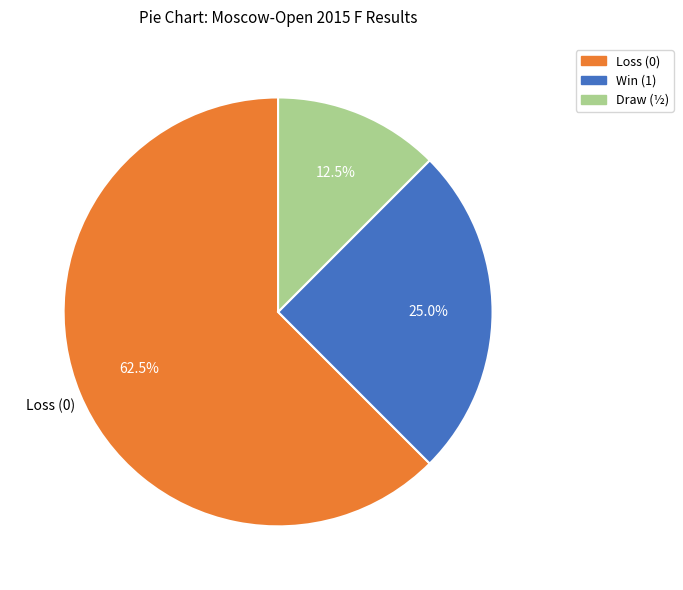

Is there any slice that represents more than half of the pie?

Yes